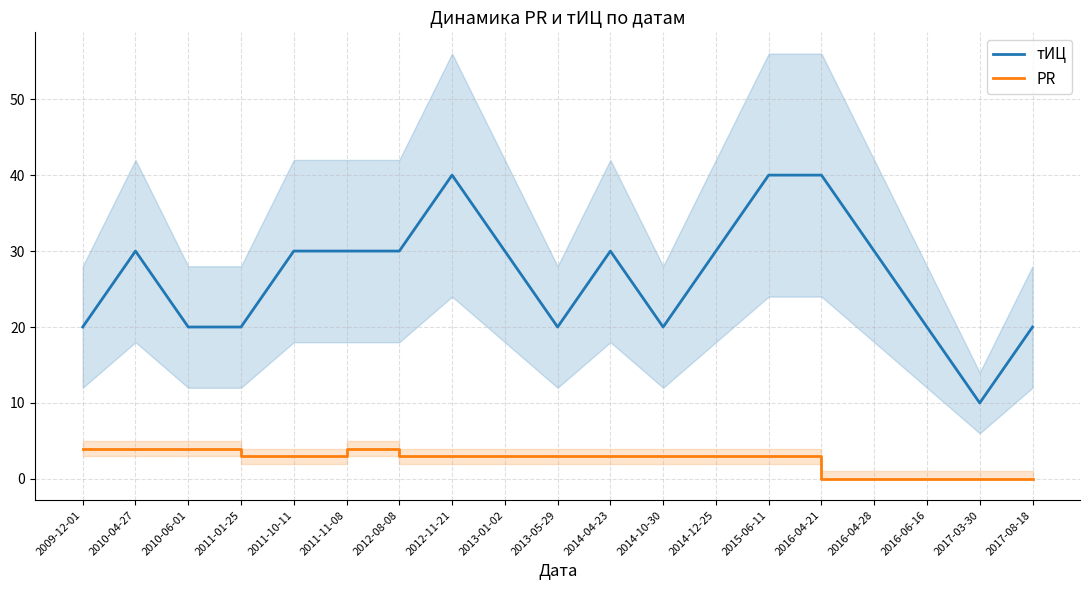

What is the total value across all series at 2011-11-08?

34